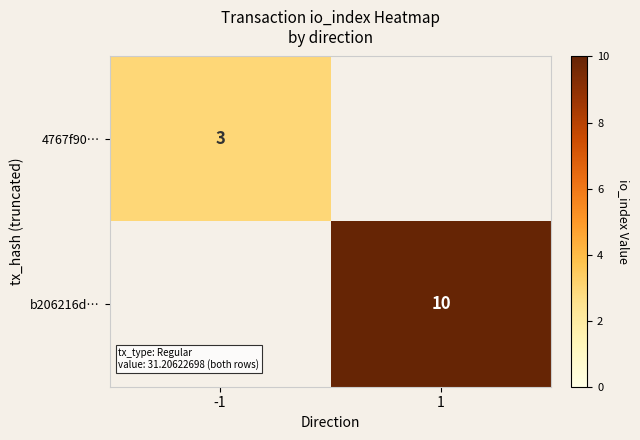

What is the smallest value displayed?

3.0